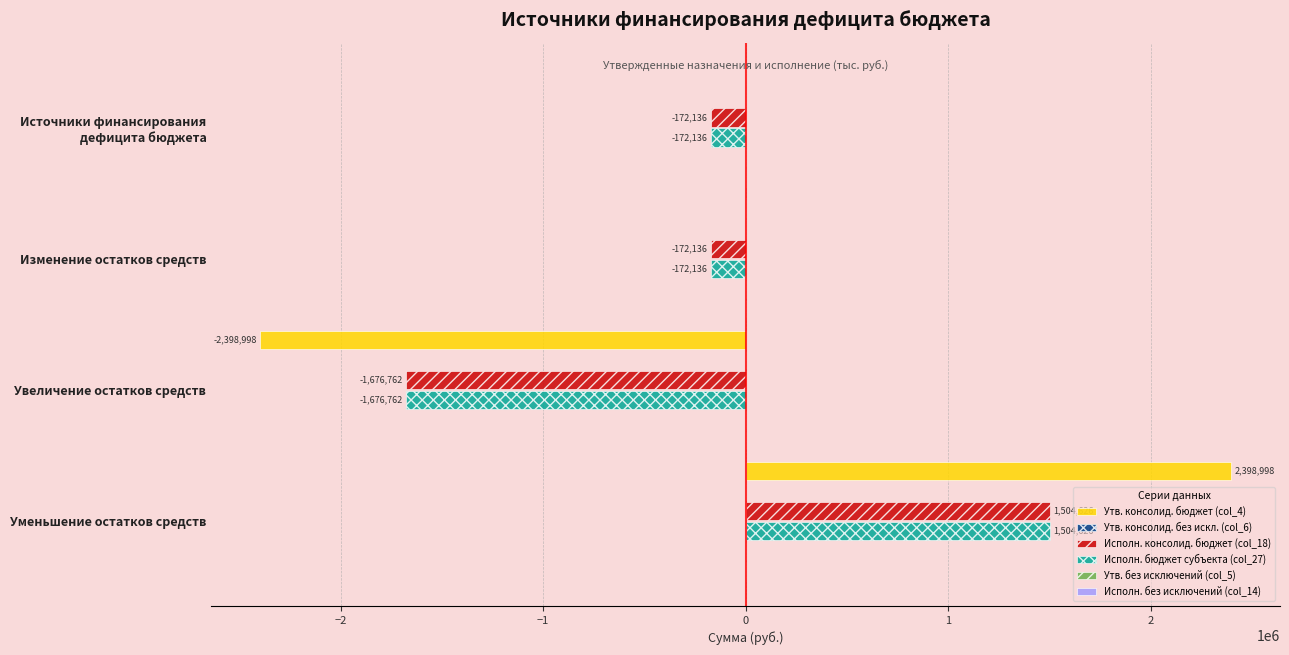

The value of Исполн. бюджет субъекта (col_27) at Увеличение остатков средств is -656508.3. True or false?

False